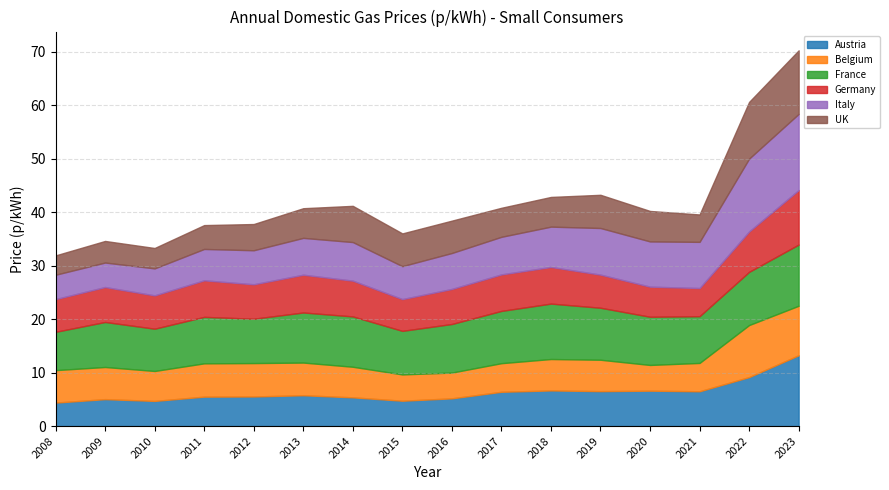

True or false: UK has a value of 5.4 at 2017.

True